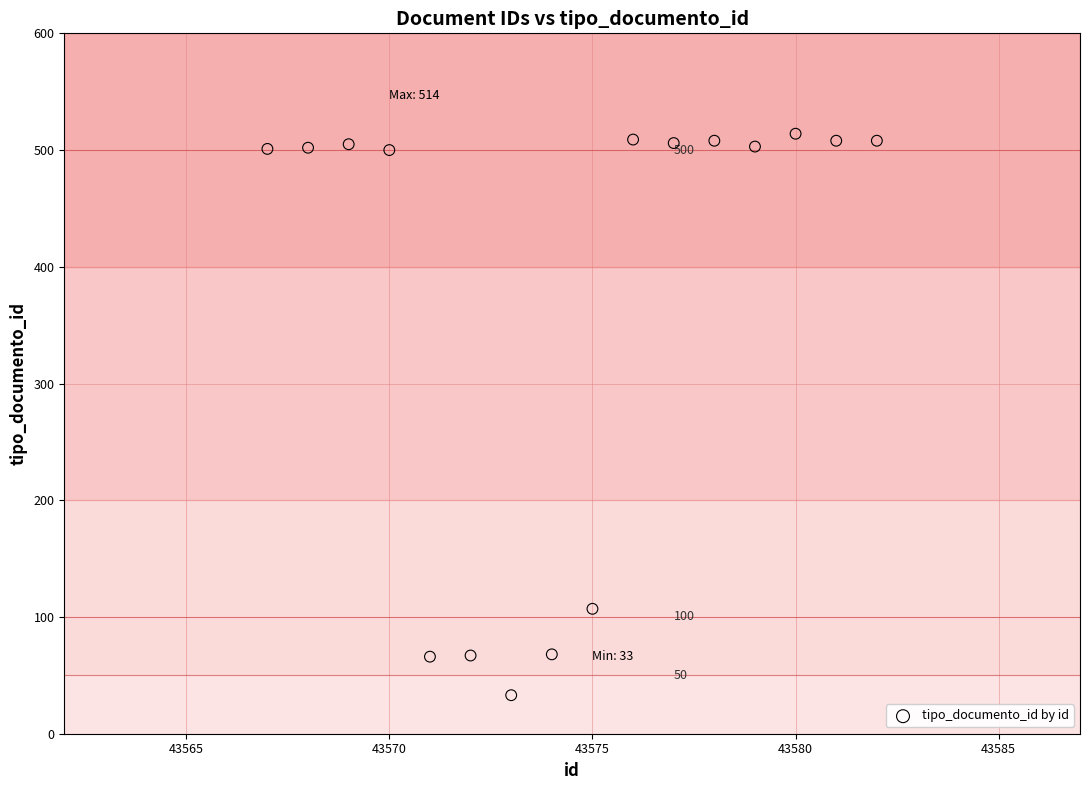

What Y value in the scatter plot is closest to 273?

107